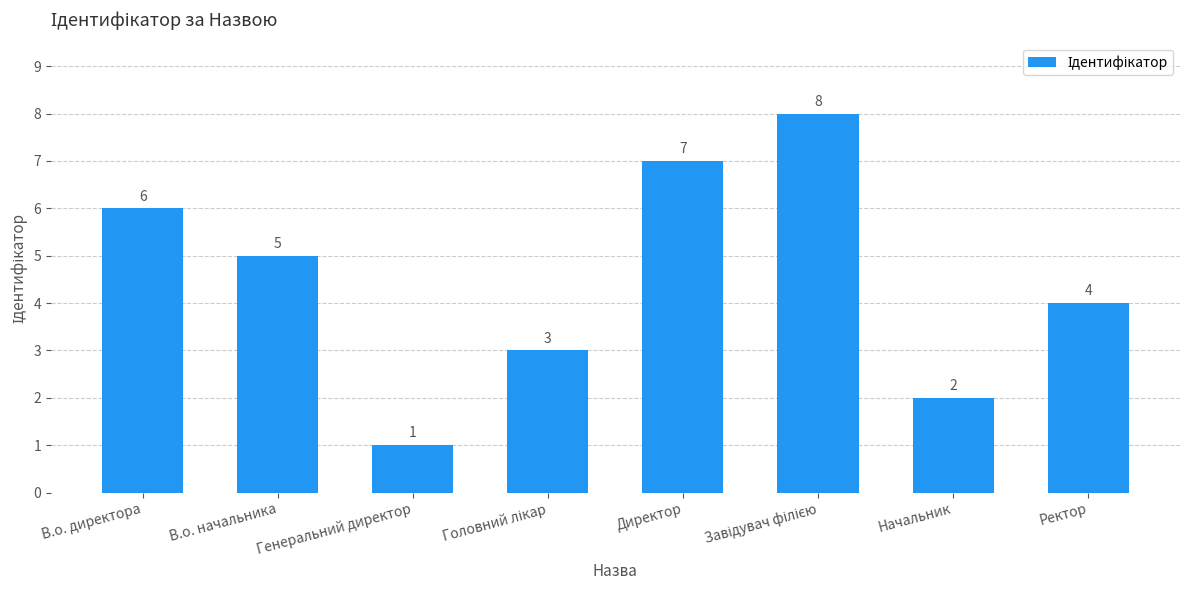

How many data points are less than 5?

4